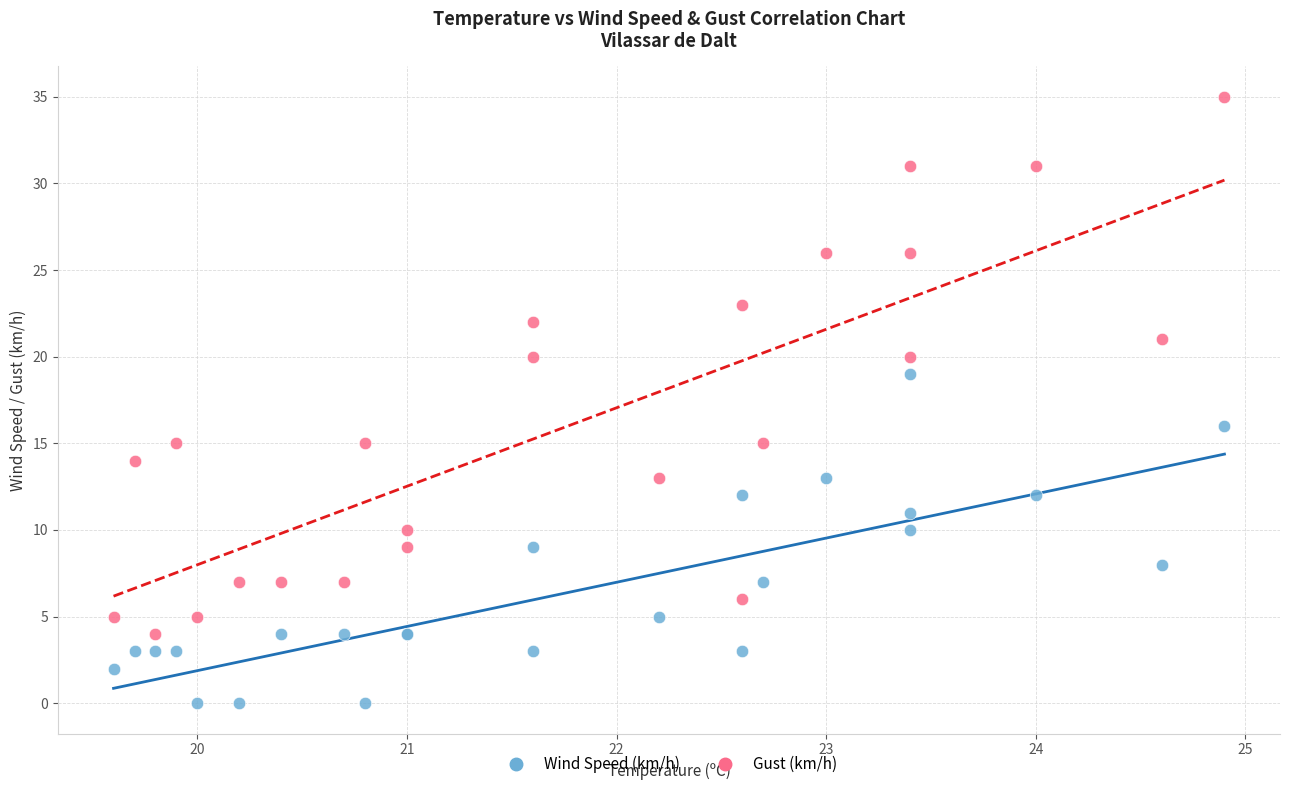

Which series reaches the maximum Y coordinate?

Gust (km/h)